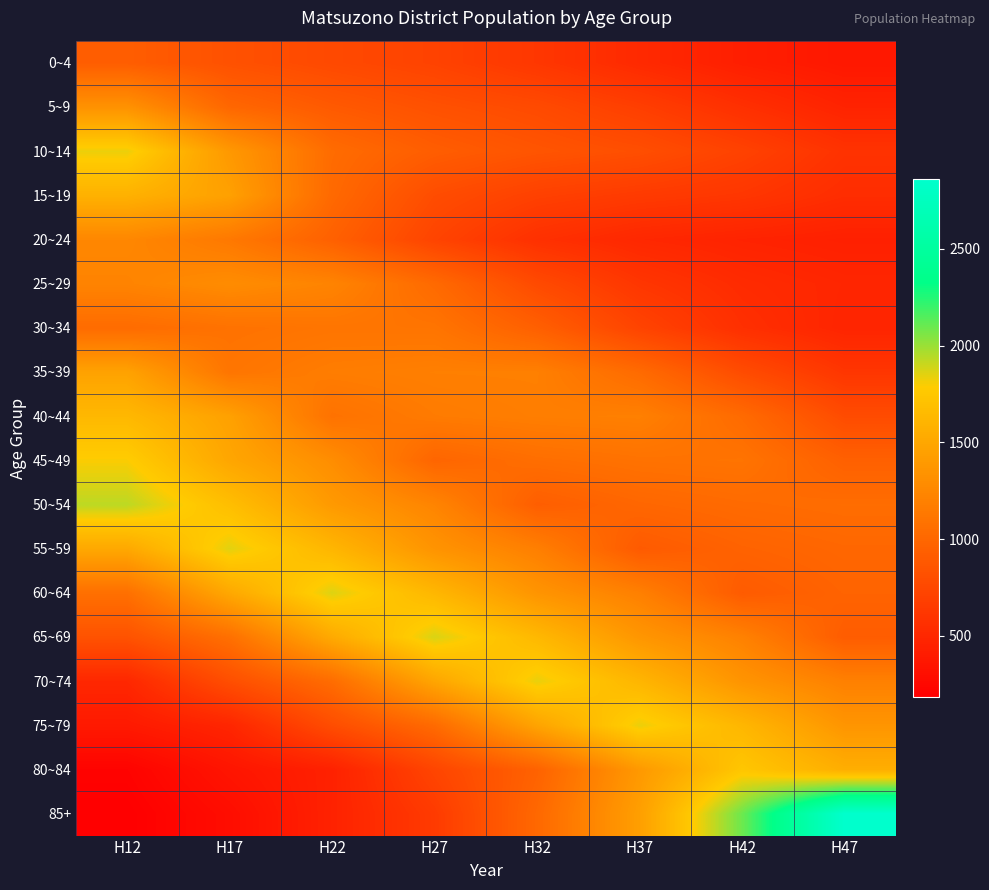

What is the difference between the highest and lowest values at H17?

1558